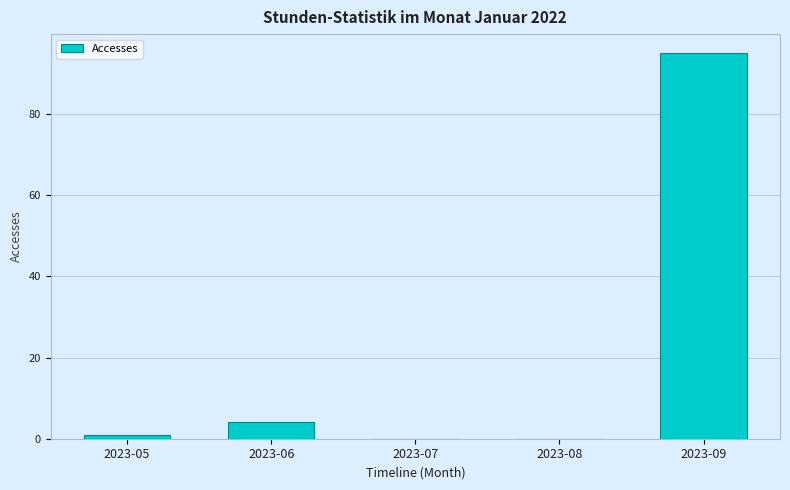

Is it true that the value at 2023-06 is 4?

True